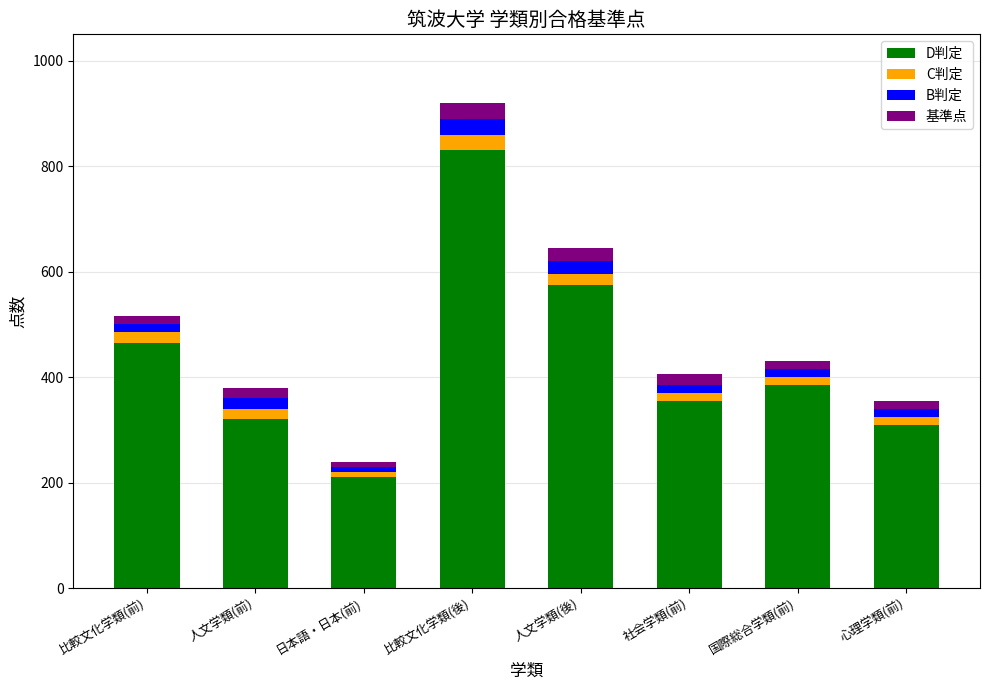

At which category is the sum across all series the highest?

比較文化学類(後)